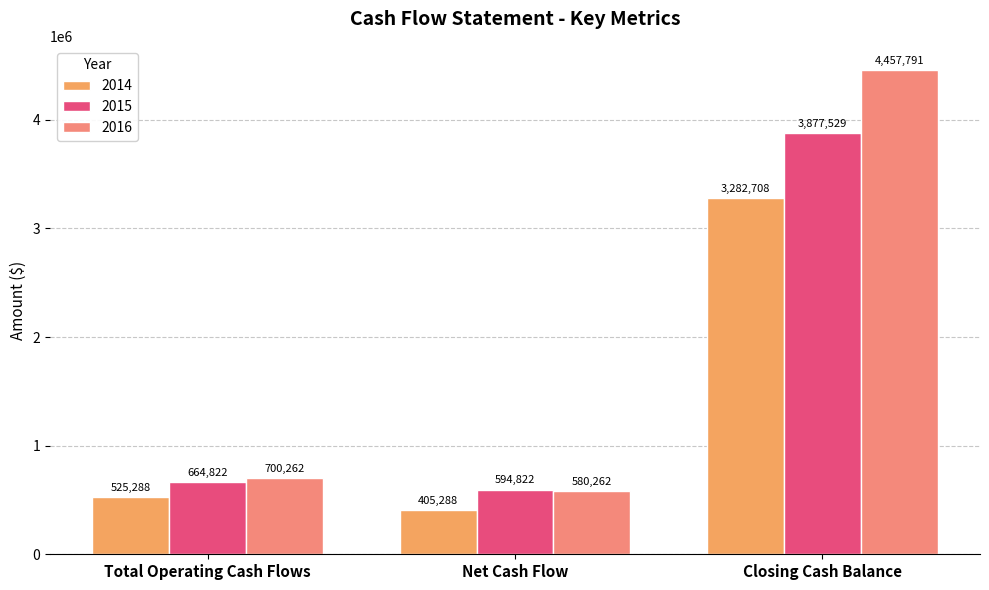

What is the difference between the maximum and minimum values in the 2014 series?

2877419.4